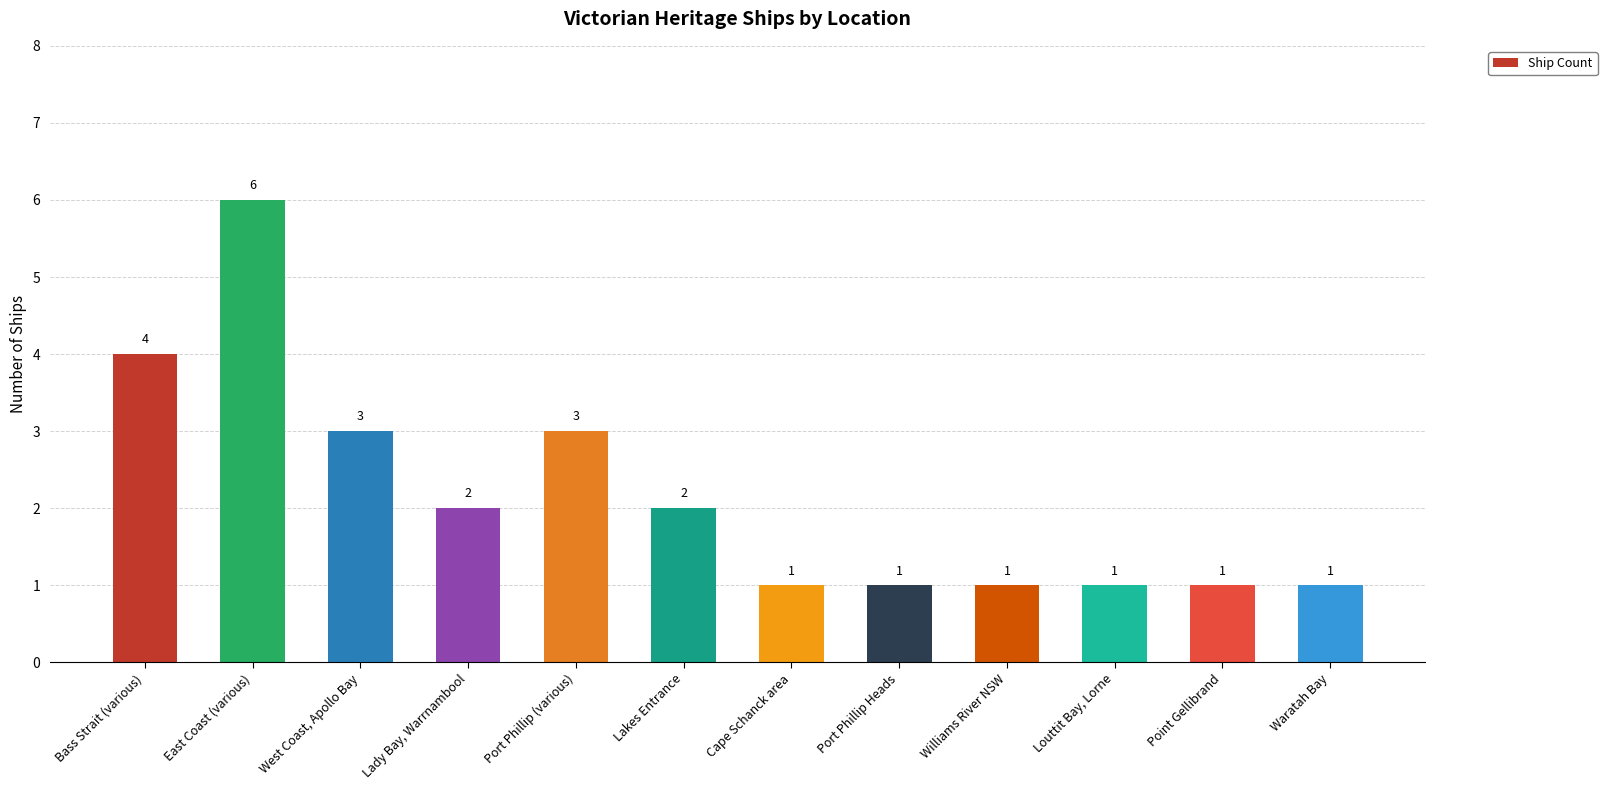

Read the value at West Coast, Apollo Bay.

3